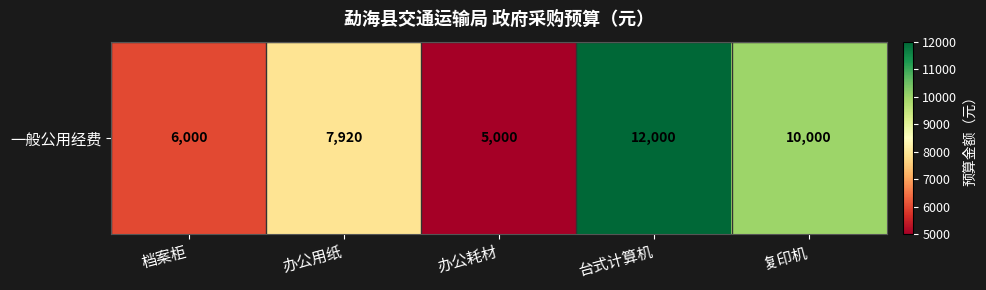

Is it true that the value at 档案柜 is 6000?

True